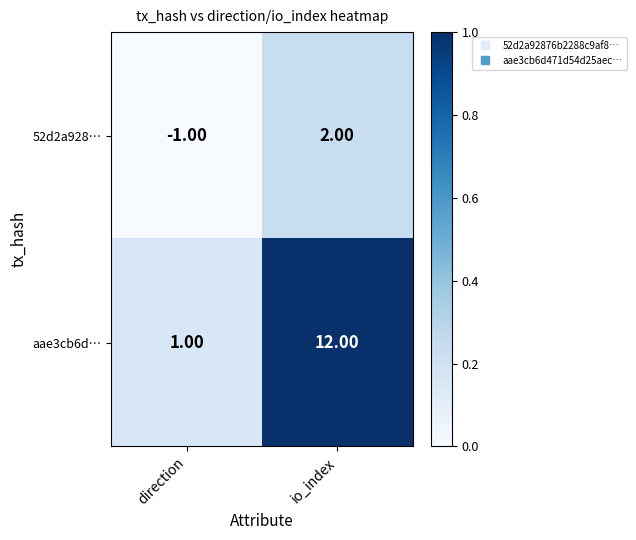

What is the total value across all series at io_index?

14